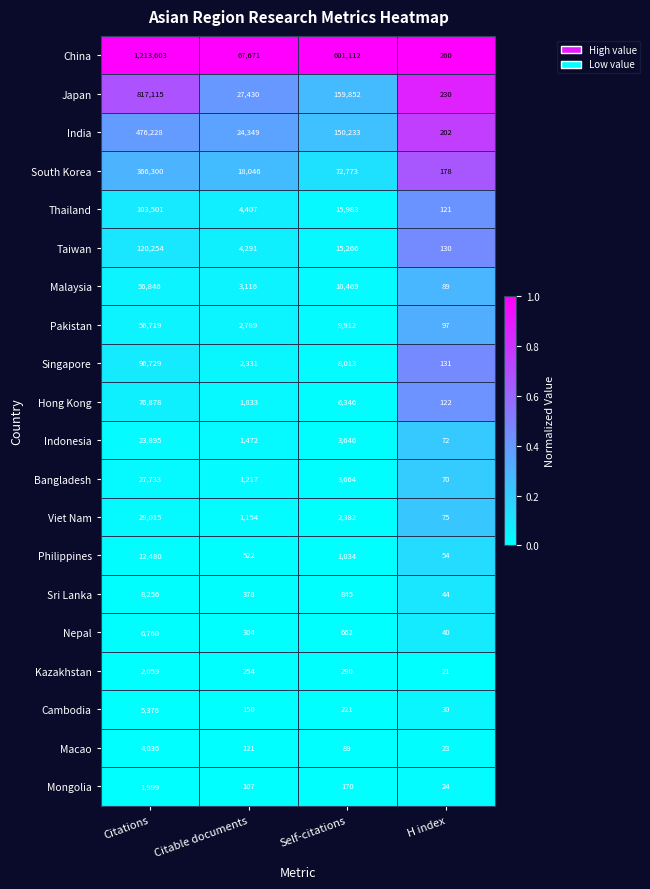

What is the approximate value of Cambodia at Citable documents, to the nearest 50?

150